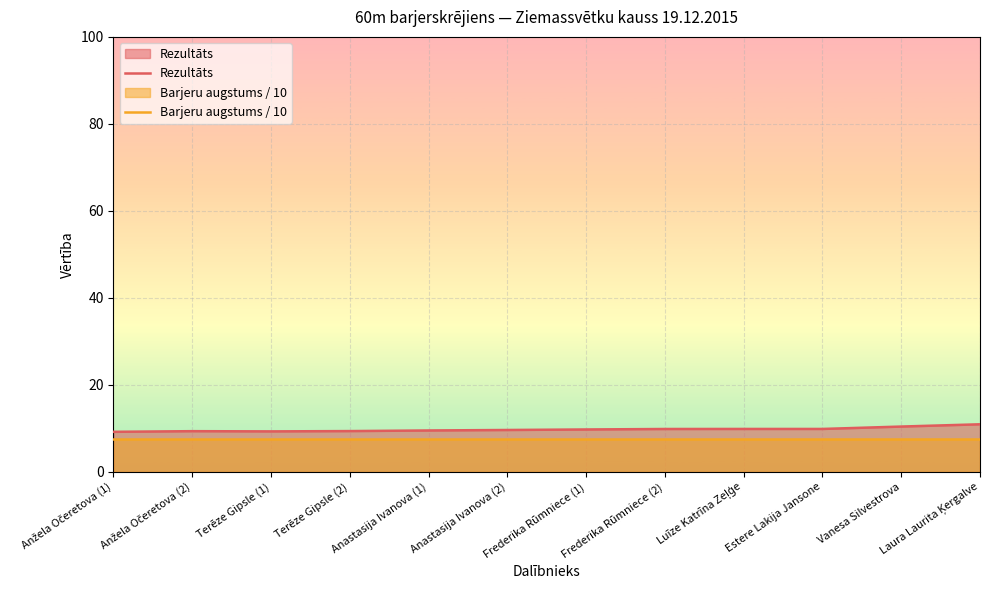

What is the difference between the Rezultāts values at Terēze Gipsle (1) and Luīze Katrīna Zeļģe?

0.6